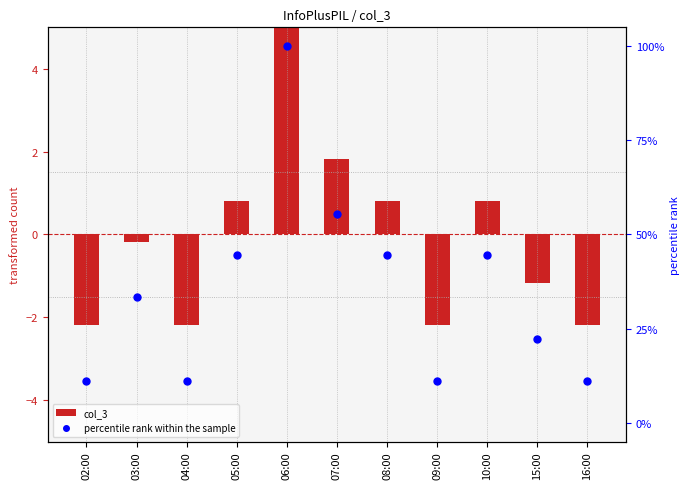

Which series has the widest spread of Y values?

percentile rank within the sample